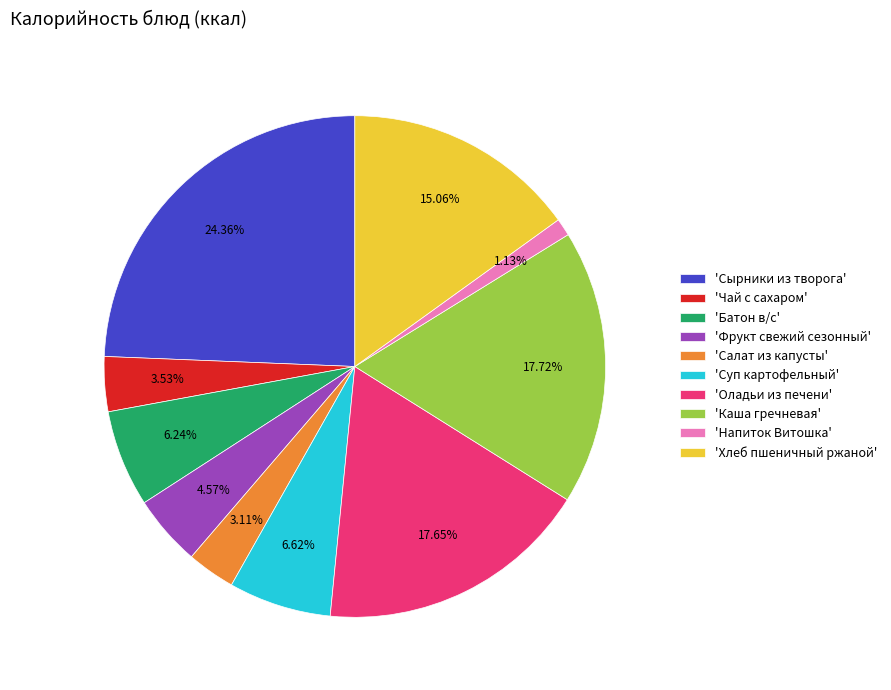

Is there any slice that represents more than half of the pie?

No